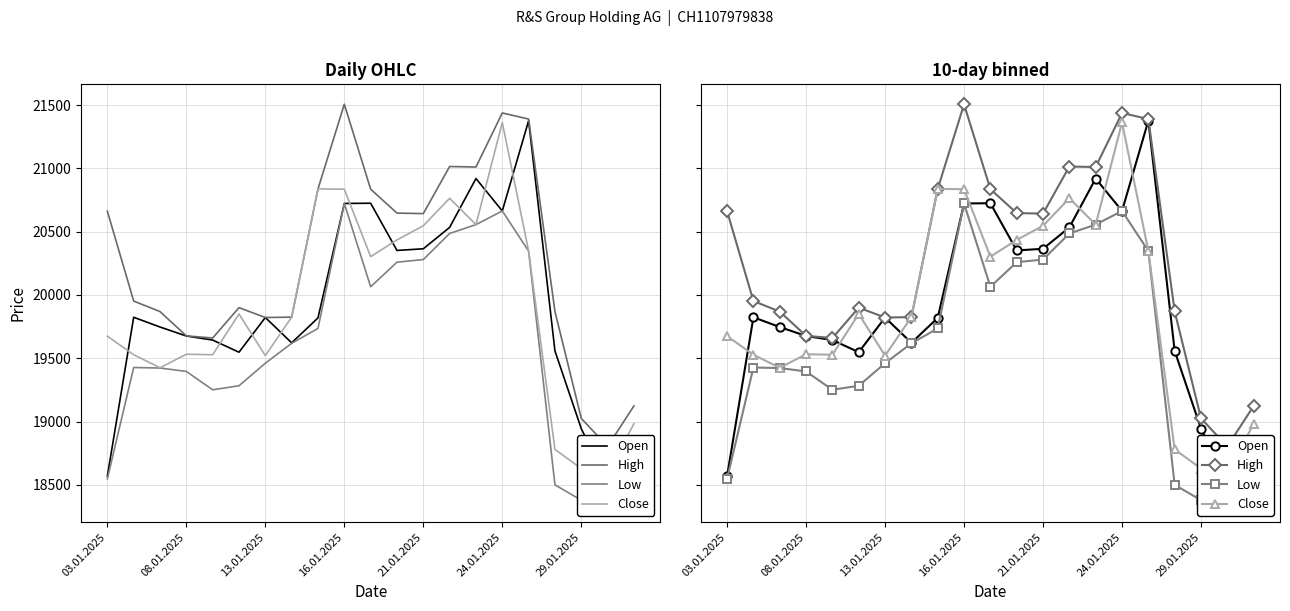

What value does the High series have at 8, to the nearest 100?

20800